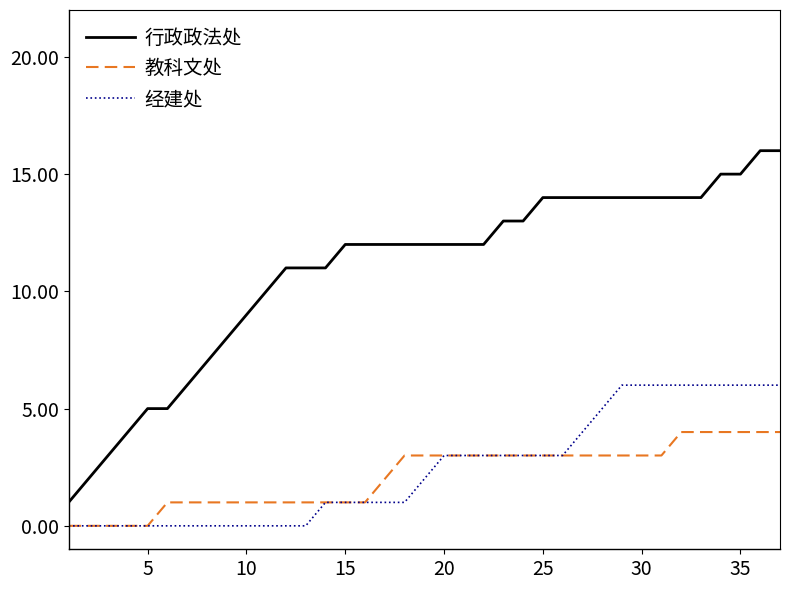

Which series has the largest total across all categories?

行政政法处